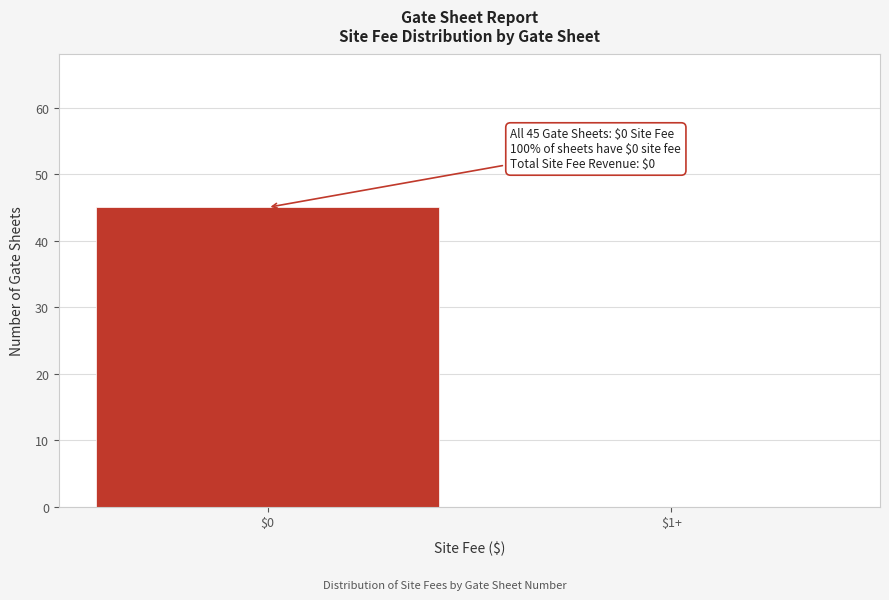

Which category has the highest value across all series?

$0